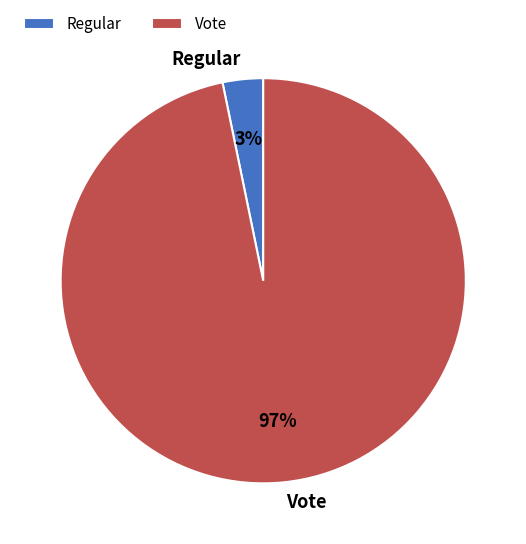

Is it true that Regular is 8% of the pie?

False